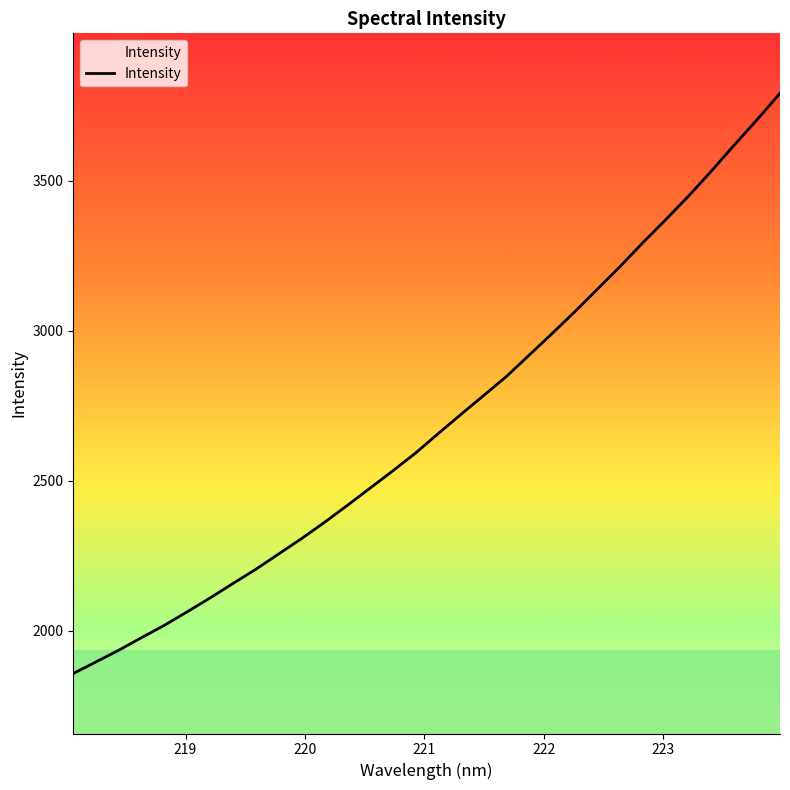

What is the difference between the maximum and minimum values?

1934.0